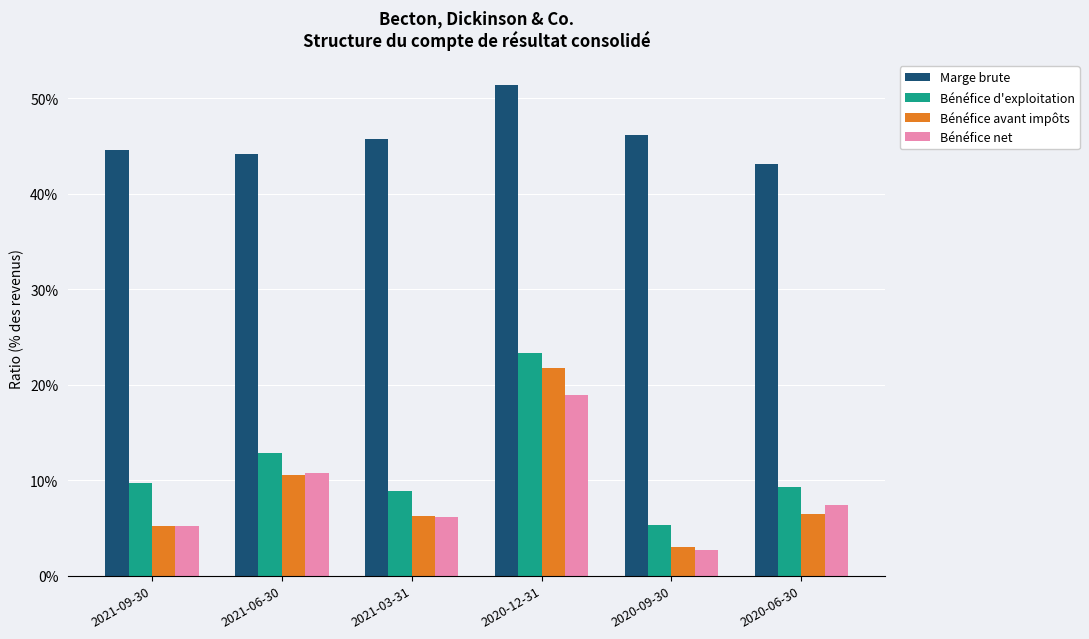

What is the highest value of the Bénéfice net series?

0.2